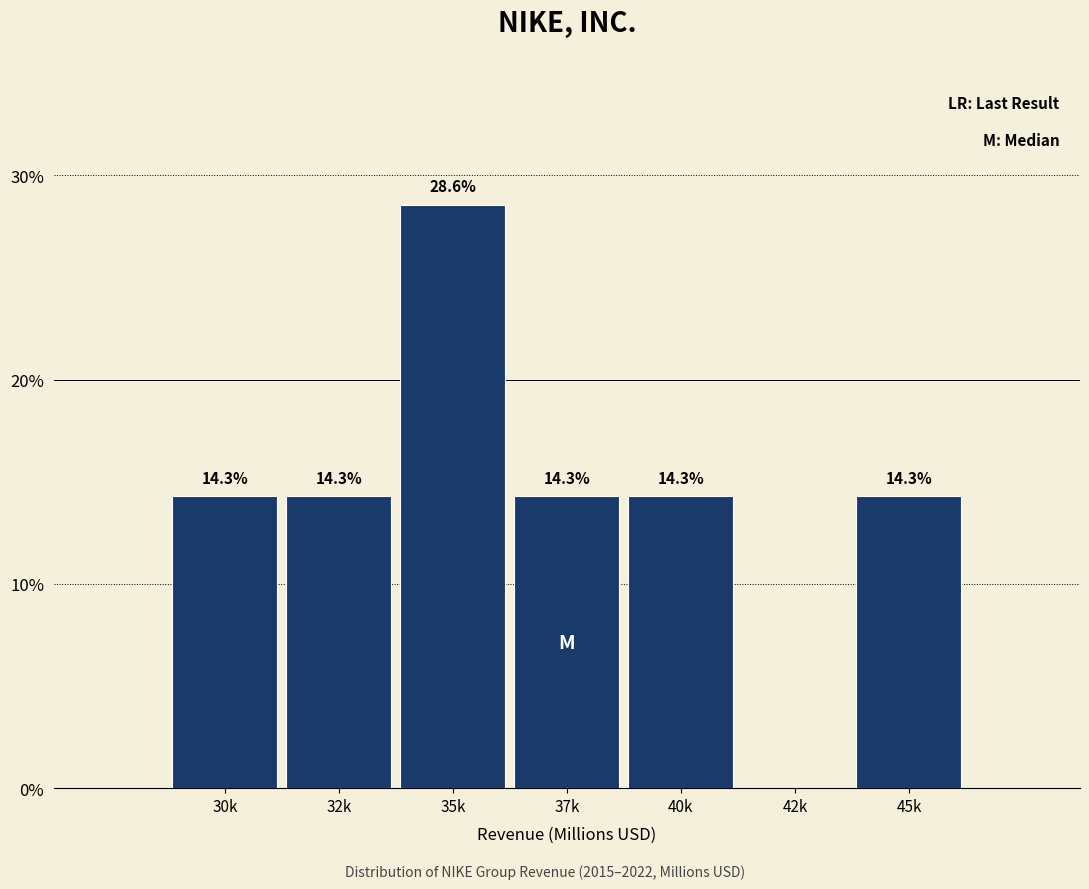

Are the bars horizontal?

No